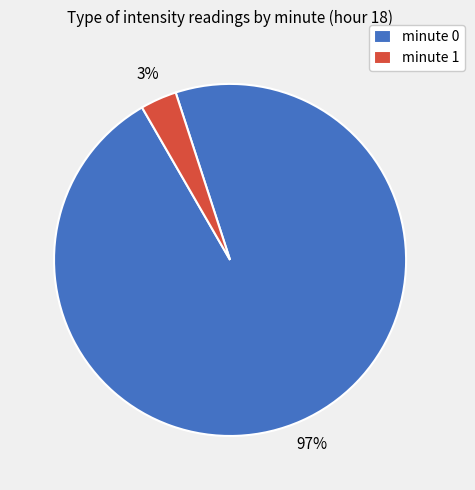

How many segments does this pie chart have?

2